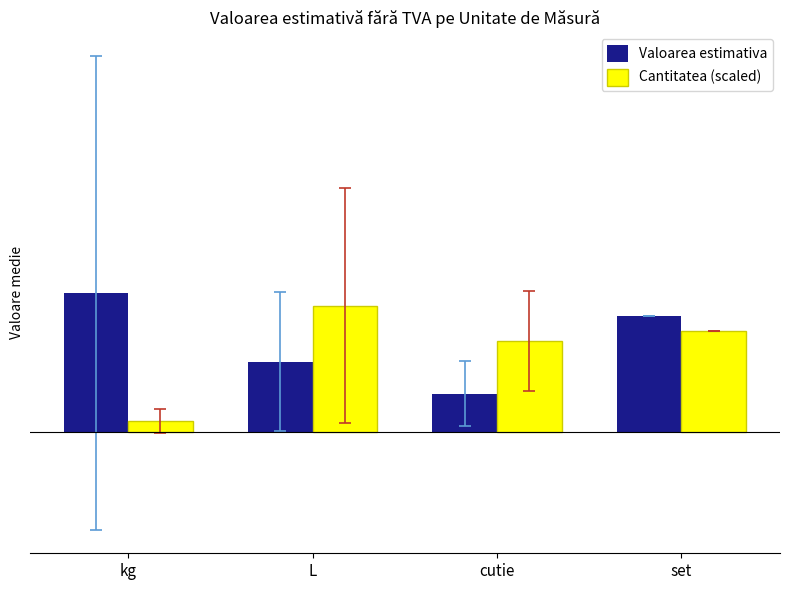

Rank the series at kg from highest to lowest value.

Valoarea estimativa, Cantitatea (scaled)